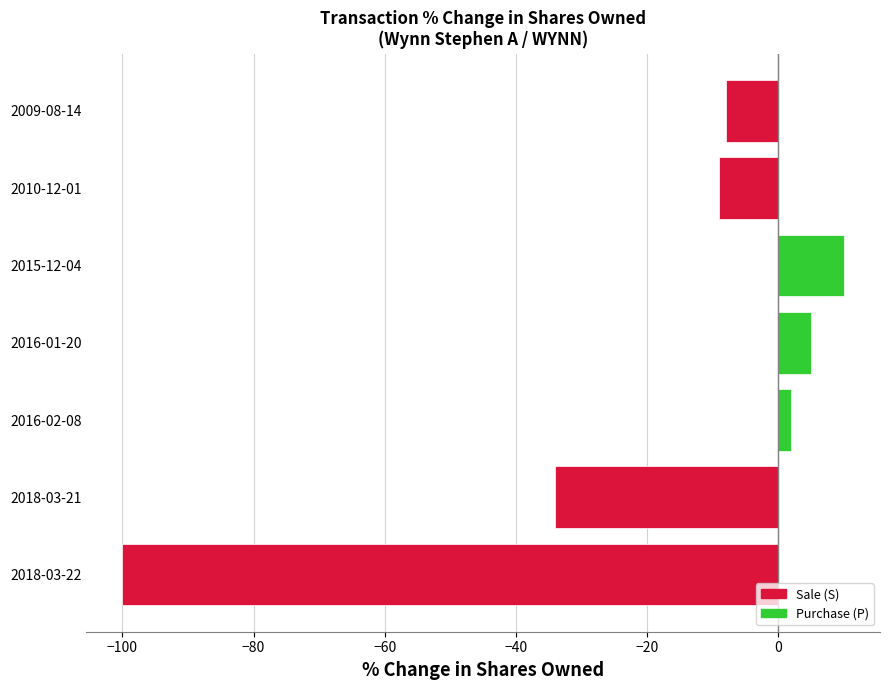

What is the difference between the maximum and minimum values?

110